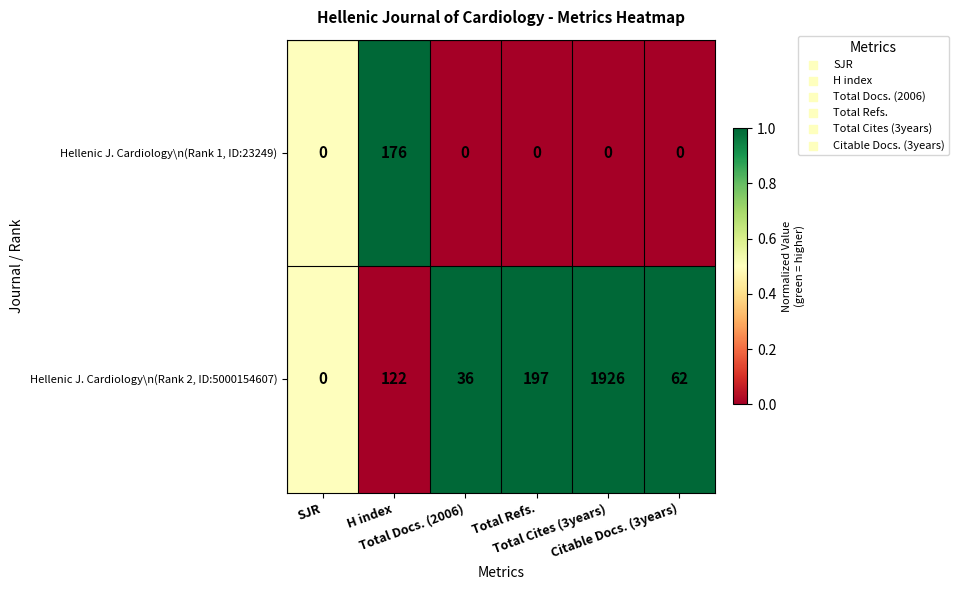

What is the greatest value displayed?

1926